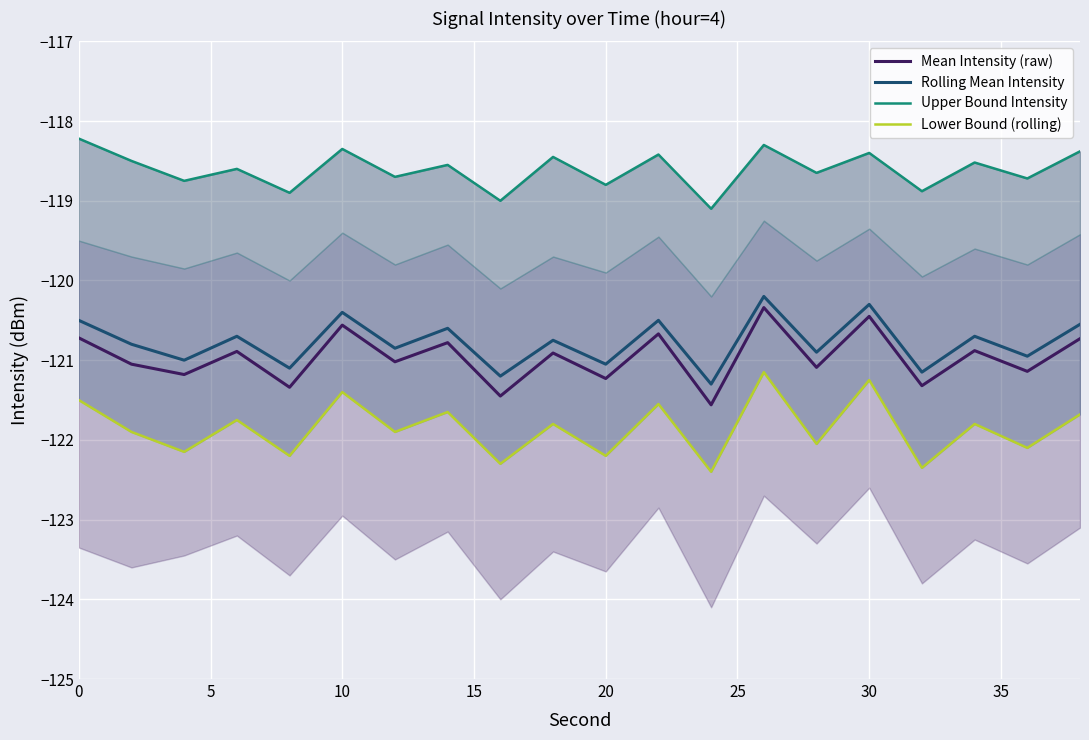

What is the difference between the maximum and minimum values in the Lower Bound (rolling) series?

1.2